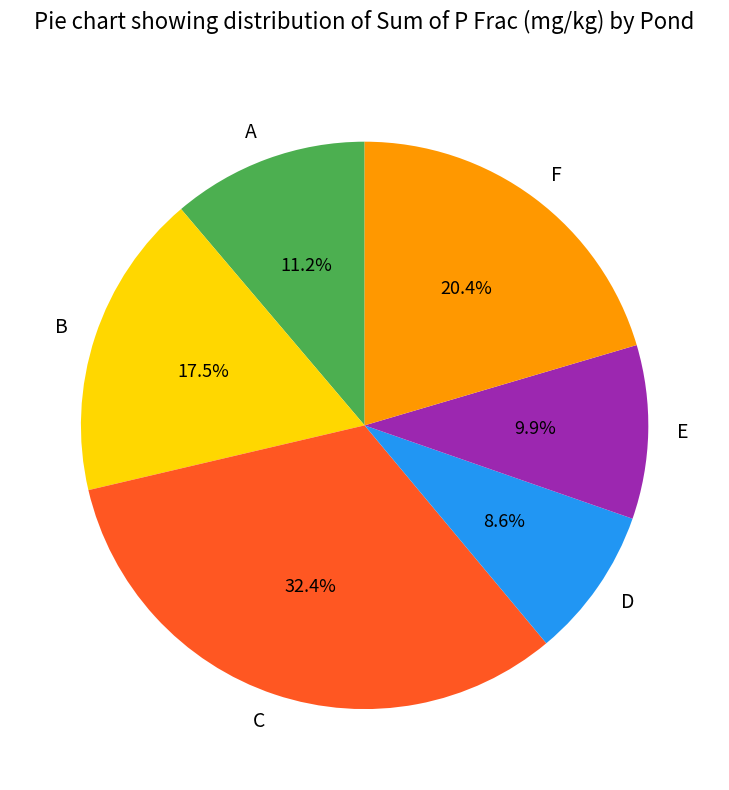

What is the smallest slice in the pie chart?

D